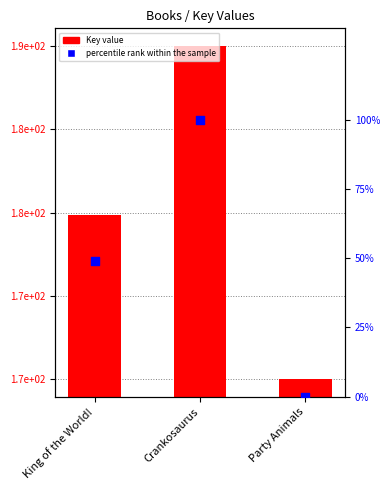

Which series has the widest spread of Y values?

Key